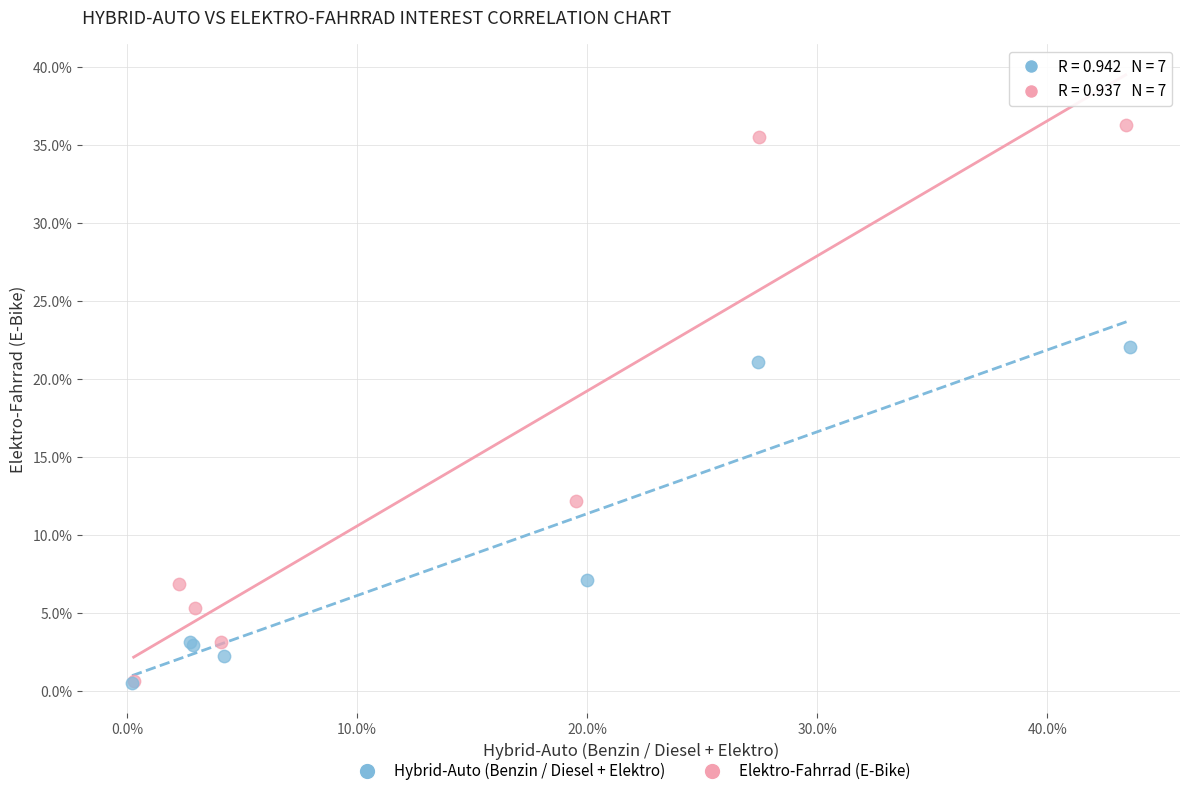

What are all the series names shown in the legend?

Hybrid-Auto (Benzin / Diesel + Elektro), Elektro-Fahrrad (E-Bike)